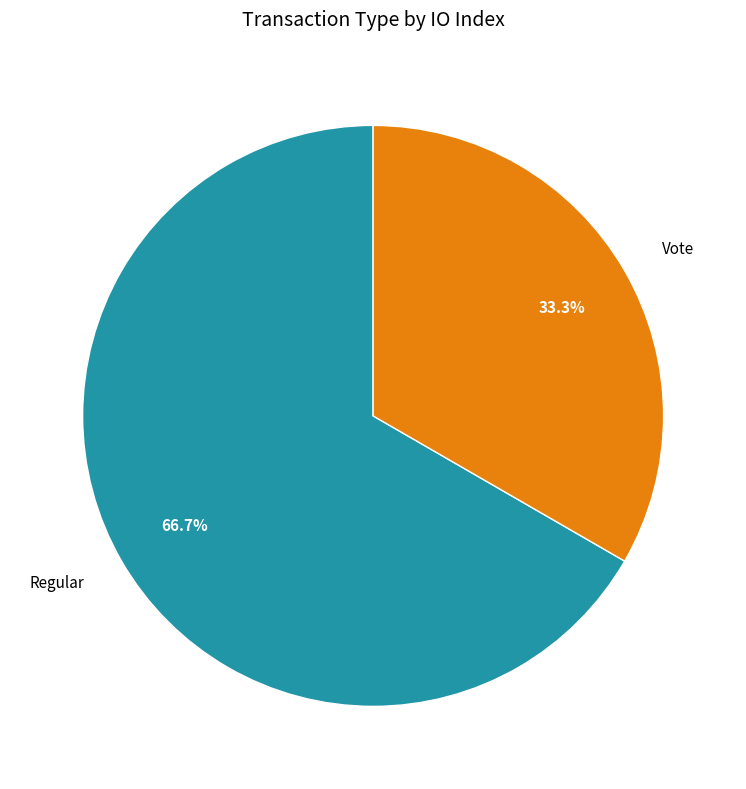

Approximately how many times larger is the value at Vote compared to Regular?

0.5